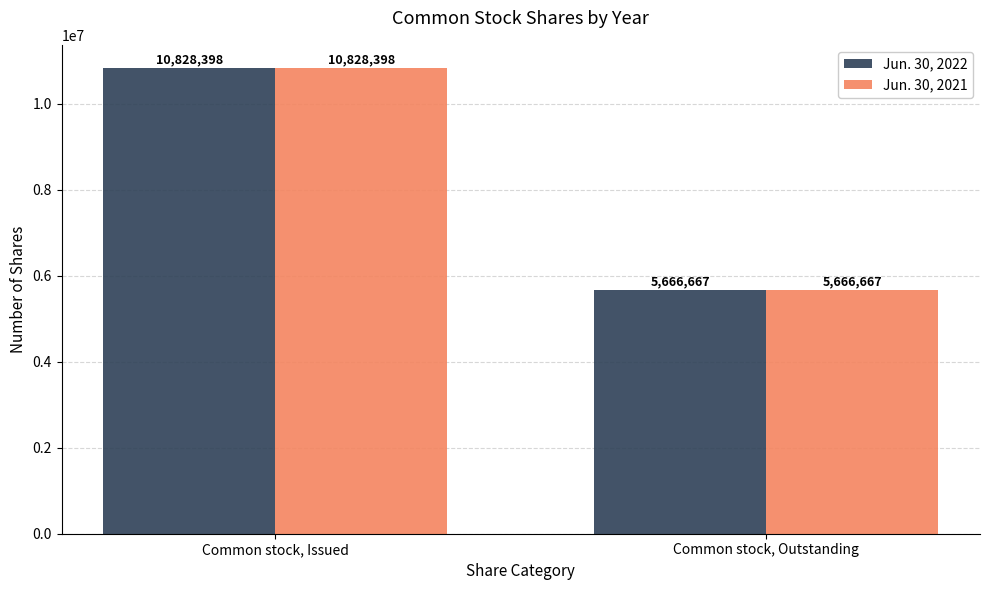

What is the sum of all Jun. 30, 2022 values?

16495065